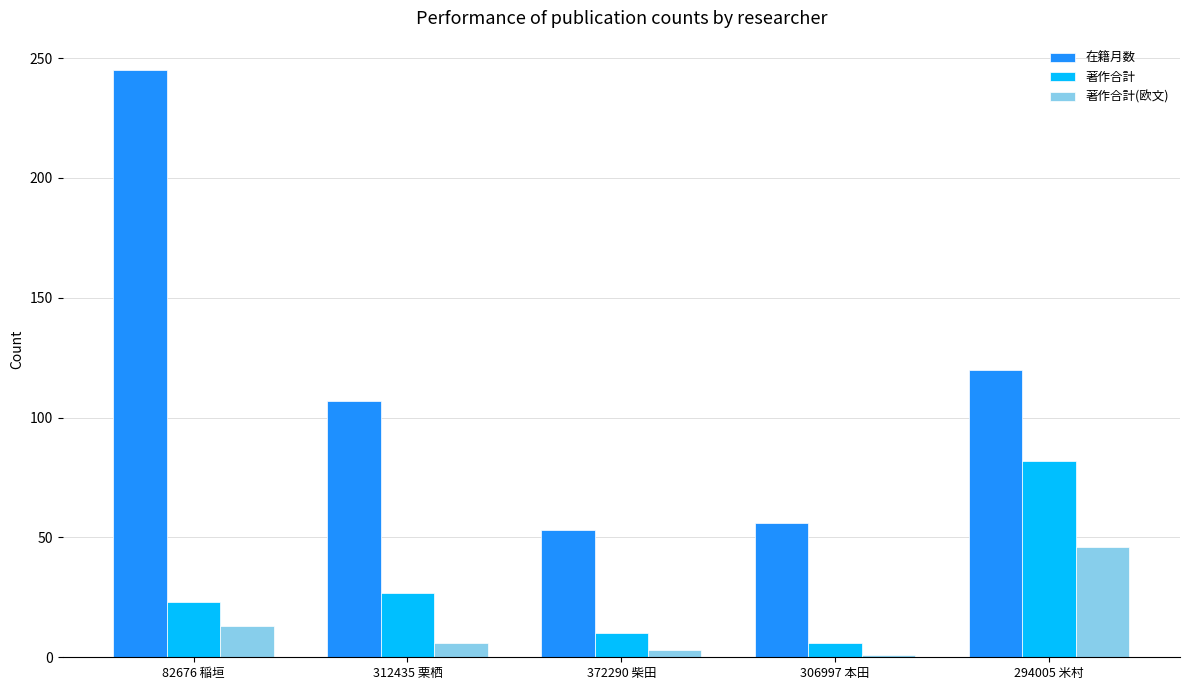

Is it true that 著作合計 equals 6 at 306997 本田?

True